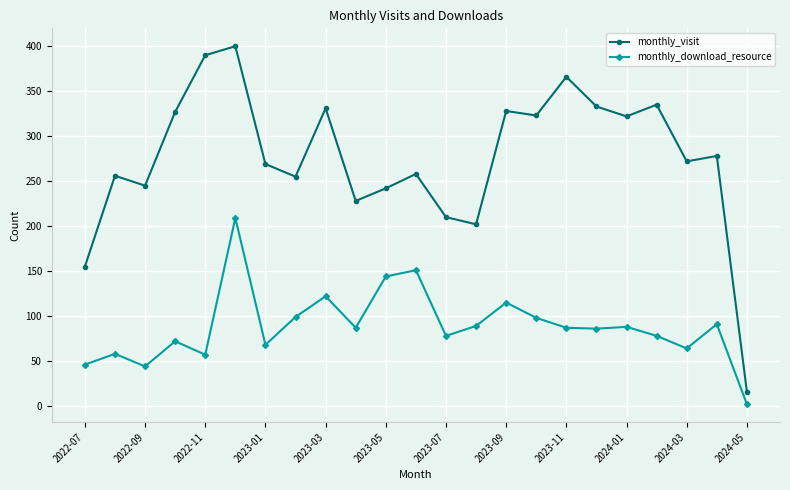

True or false: monthly_visit has more than 1 interior local peaks.

True